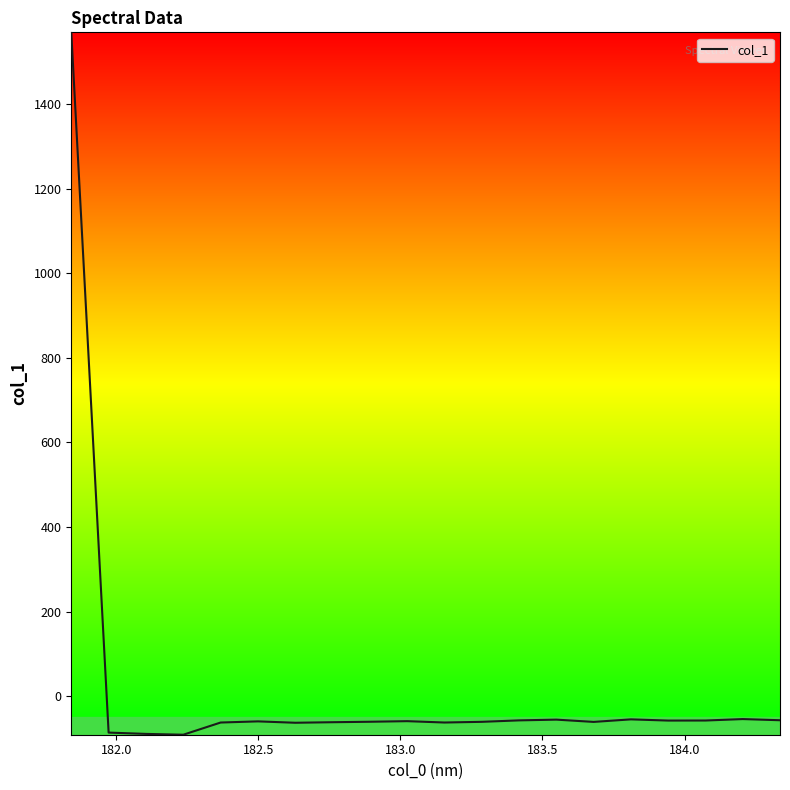

What is the maximum value shown in the chart?

1569.5